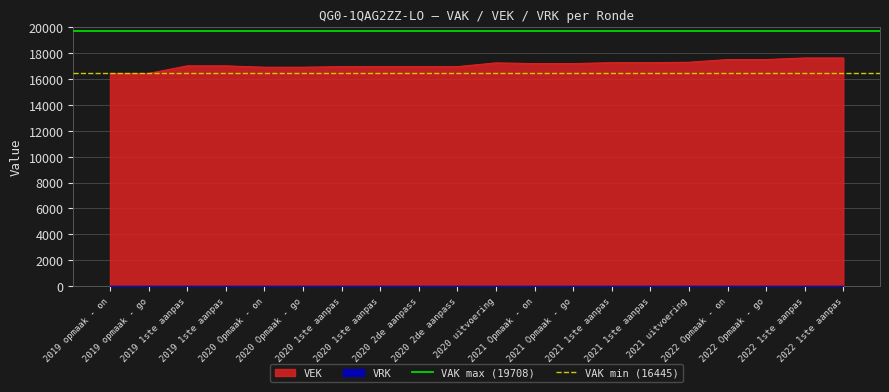

What is the minimum value for VAK min (16445)?

16445